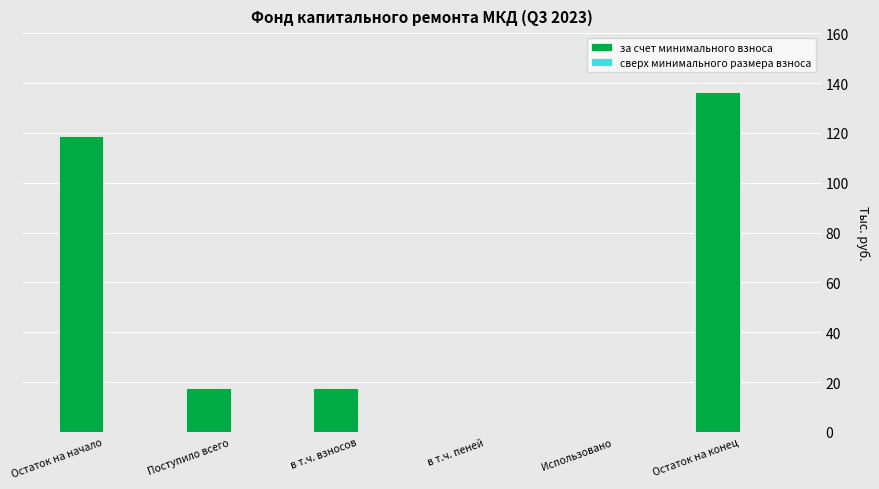

Which has a higher value, Поступило всего or Остаток на конец?

Остаток на конец